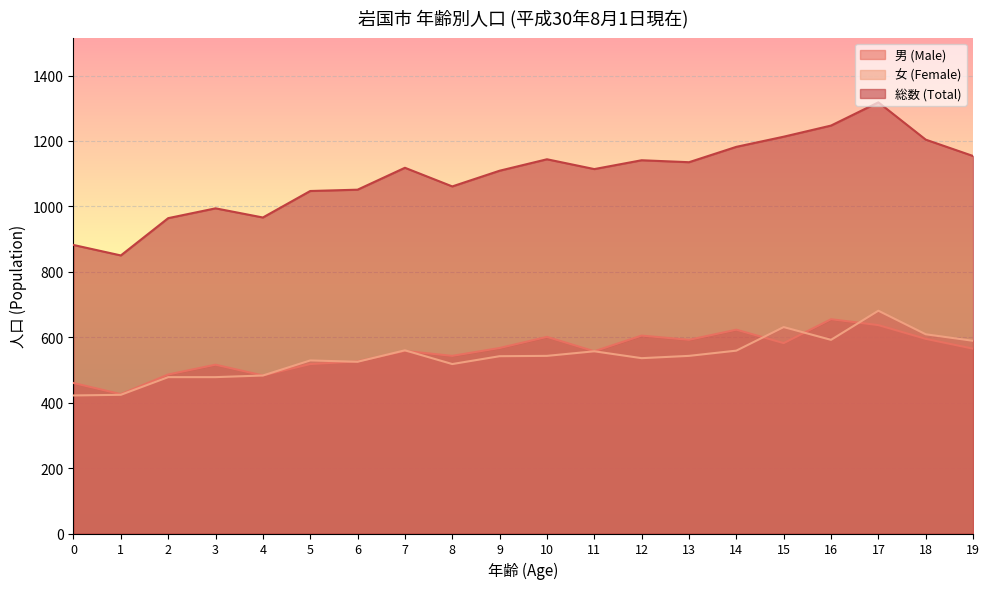

At which category does 女 (Female) reach its first local valley?

6